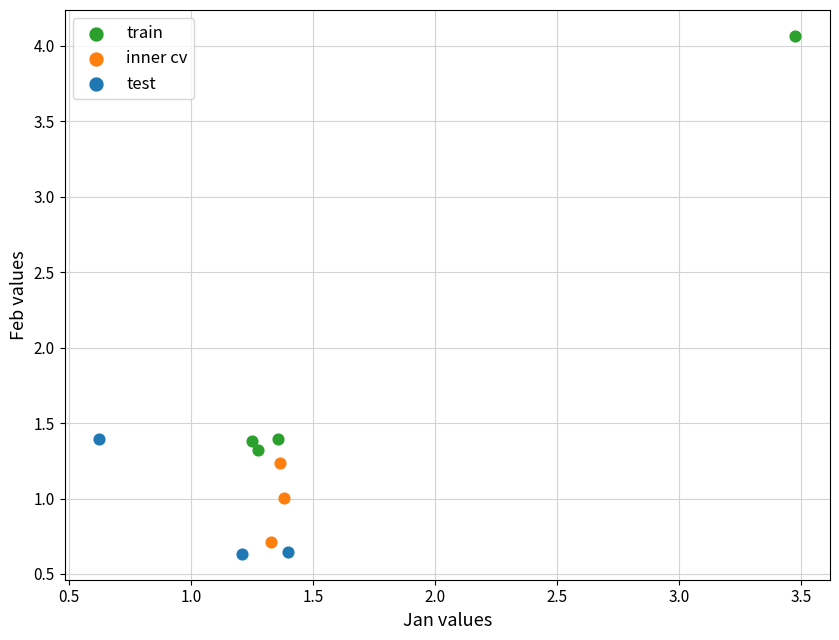

What are all the series names shown in the legend?

train, inner cv, test